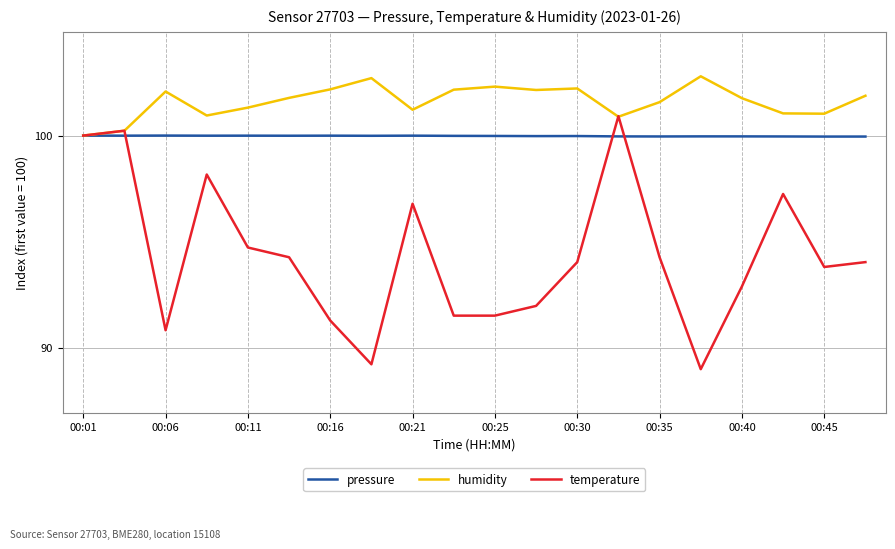

Which series has the largest total across all categories?

humidity